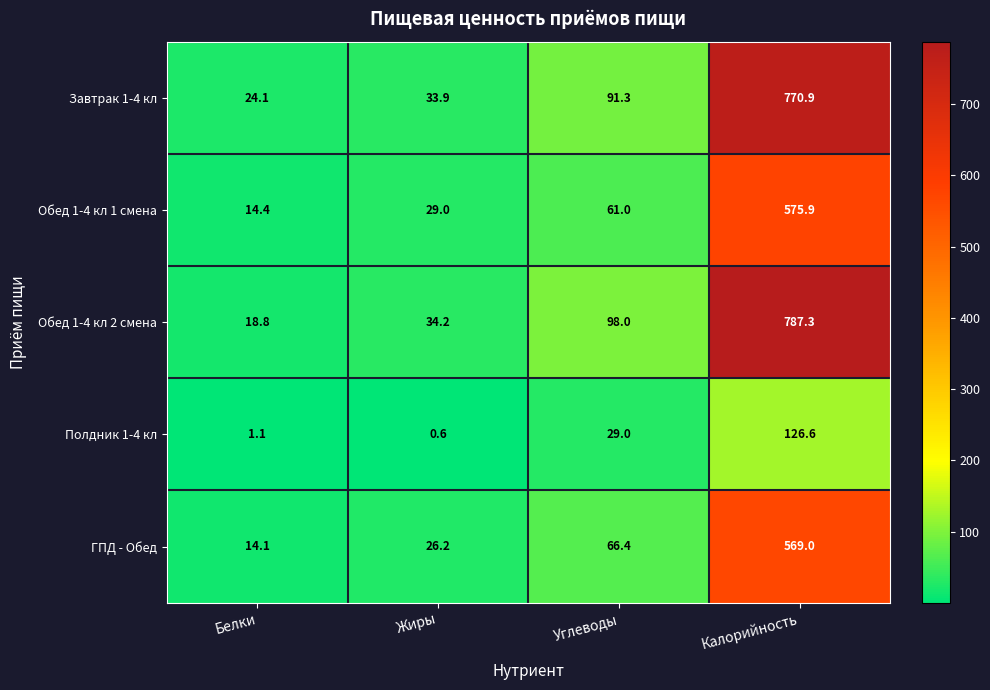

What is the minimum value shown in the chart?

0.6